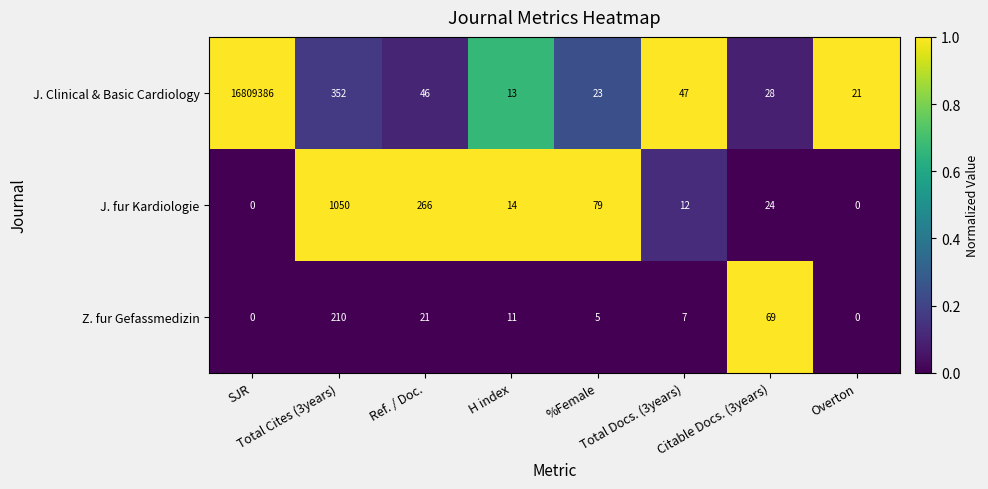

Rank the series by their maximum value, from lowest to highest.

Z. fur Gefassmedizin, J. fur Kardiologie, J. Clinical & Basic Cardiology